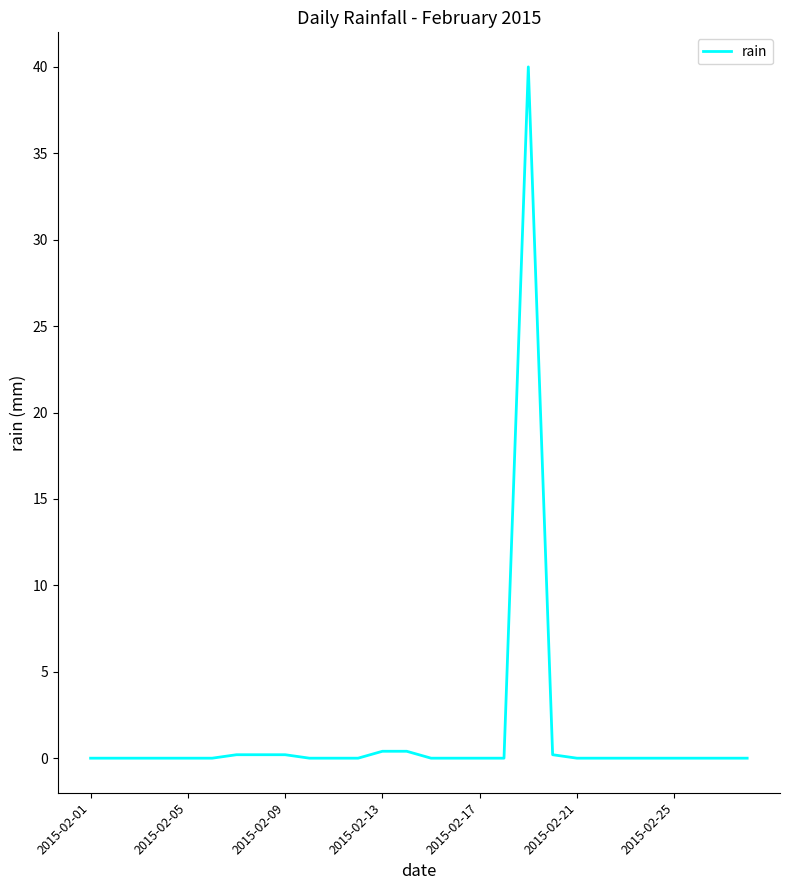

What is the greatest value displayed?

40.0